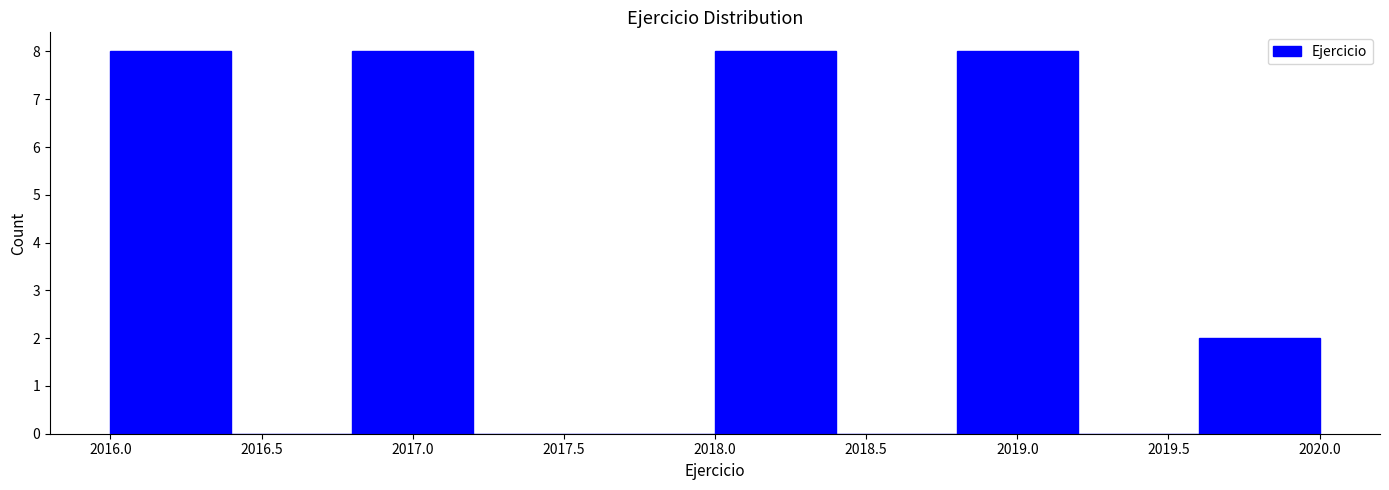

Reading left to right, transcribe this chart: for each bar, give the range it covers on the x-axis and its height. The values are not printed on the chart, so give them approximately, as read against the axis.

2016.0 to 2016.4: 8
2016.4 to 2016.8: 0
2016.8 to 2017.2: 8
2017.2 to 2017.6: 0
2017.6 to 2018.0: 0
2018.0 to 2018.4: 8
2018.4 to 2018.8: 0
2018.8 to 2019.2: 8
2019.2 to 2019.6: 0
2019.6 to 2020.0: 2